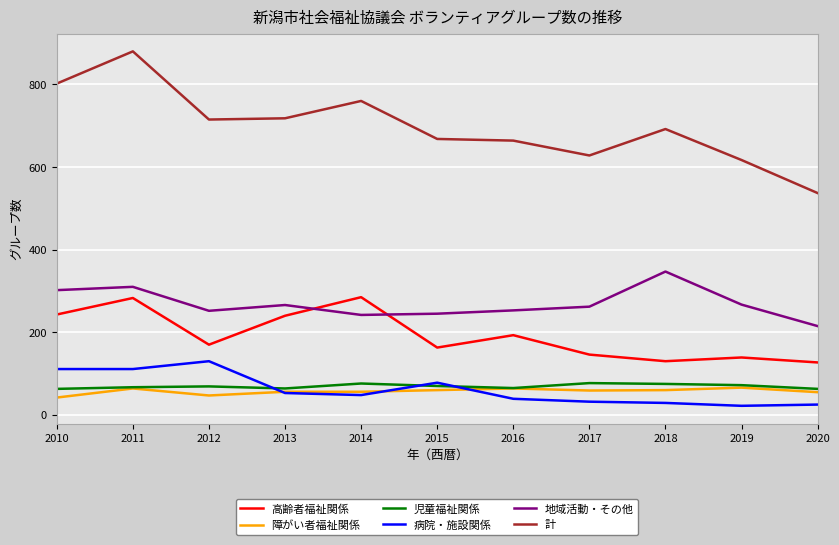

What are all the series names shown in the legend?

高齢者福祉関係, 障がい者福祉関係, 児童福祉関係, 病院・施設関係, 地域活動・その他, 計